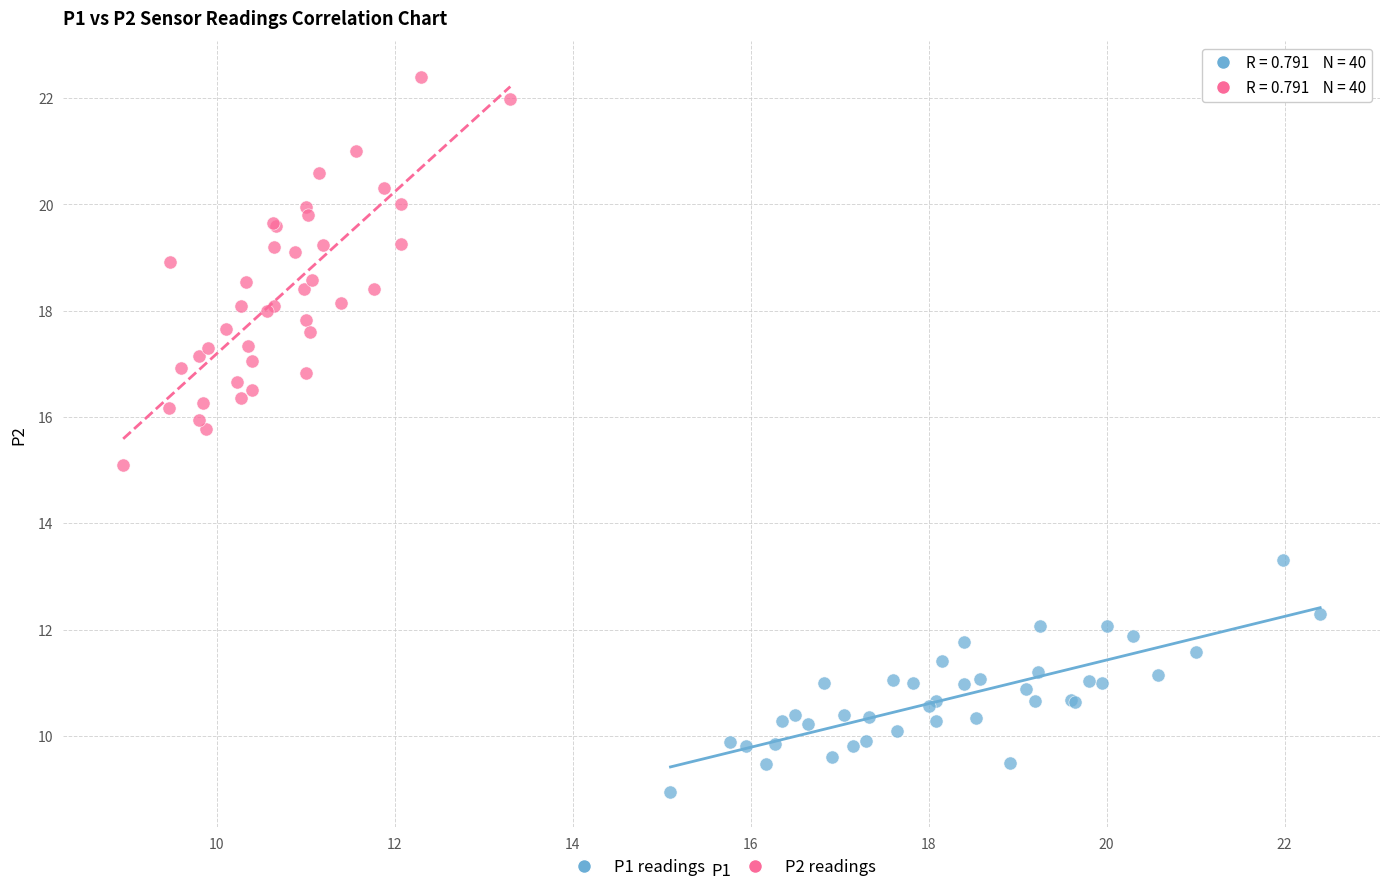

Which series reaches the maximum Y coordinate?

P2 readings